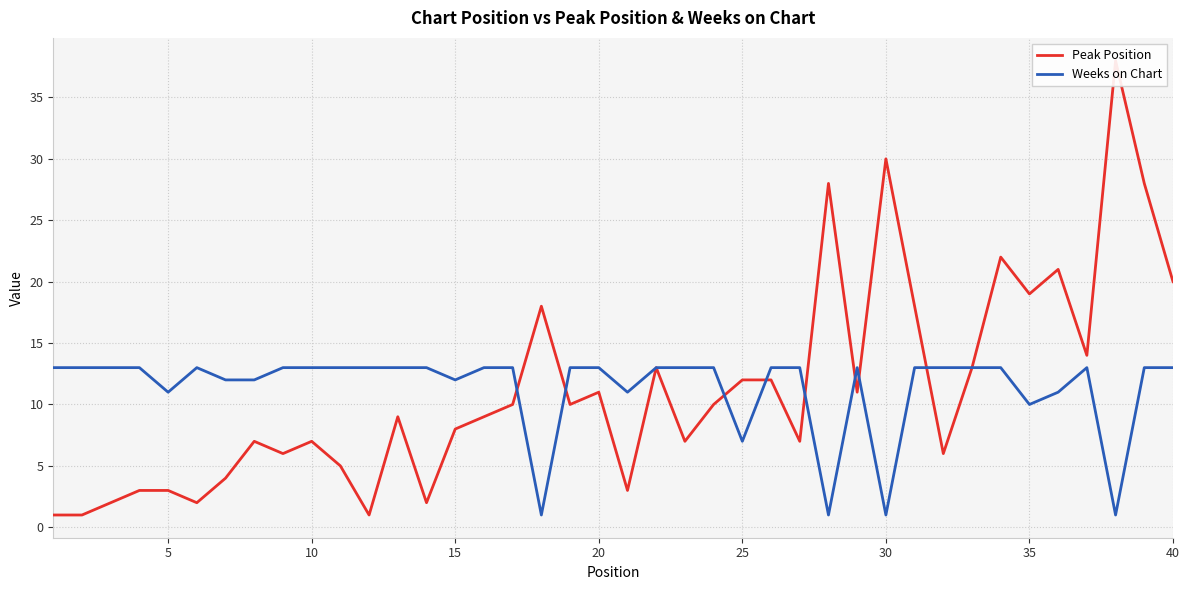

What is the highest value of the Weeks on Chart series?

13